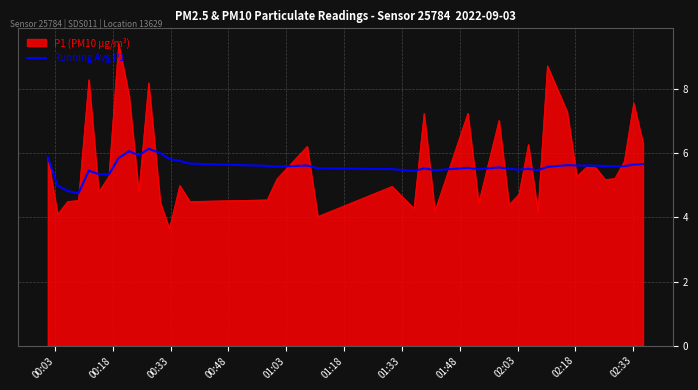

List the series in order of their peak value, highest first.

P1 (PM10 µg/m³), Running Avg P1